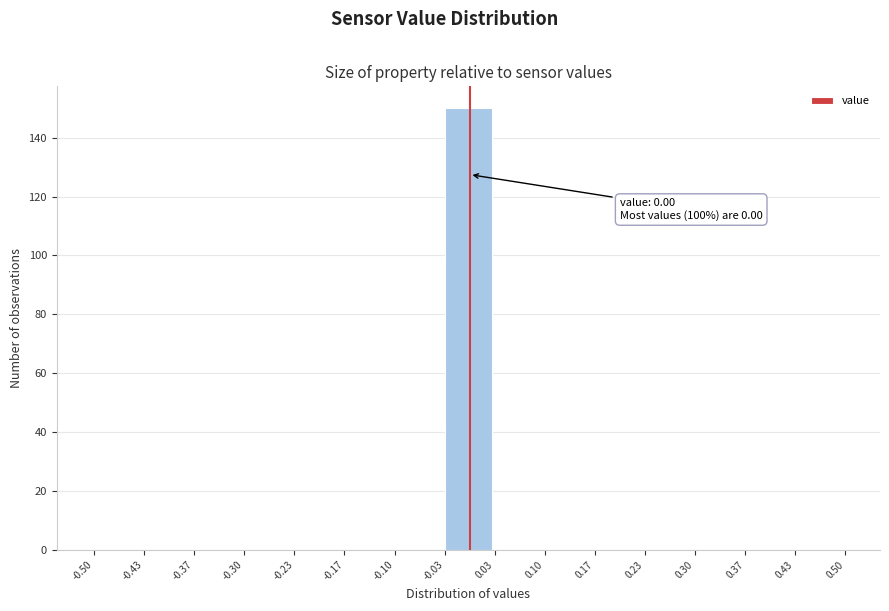

Which range on the x-axis has the tallest bar?

-0.03 to 0.03